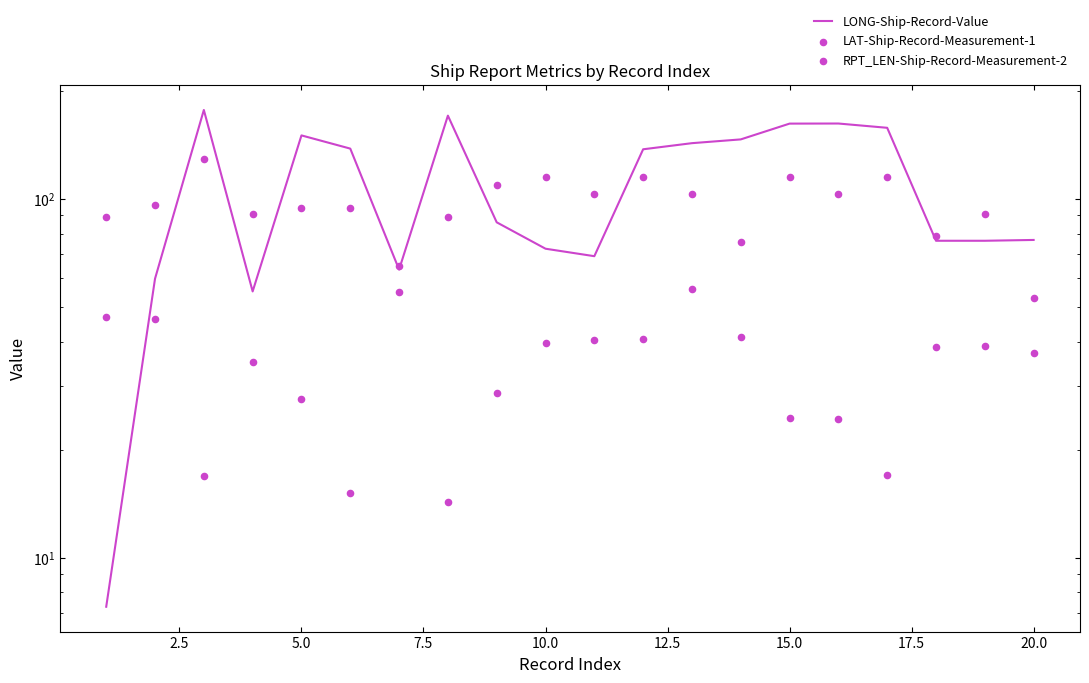

Which series has the widest spread of Y values?

LONG-Ship-Record-Value